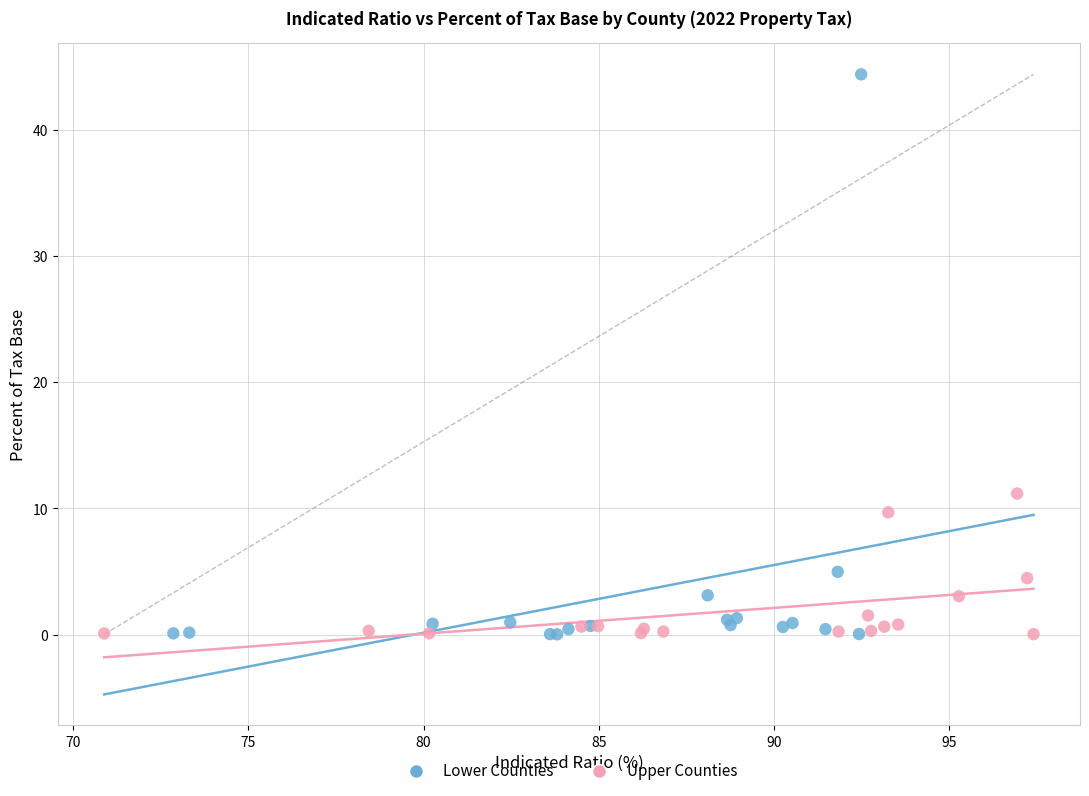

Which series has the widest spread of Y values?

Lower Counties